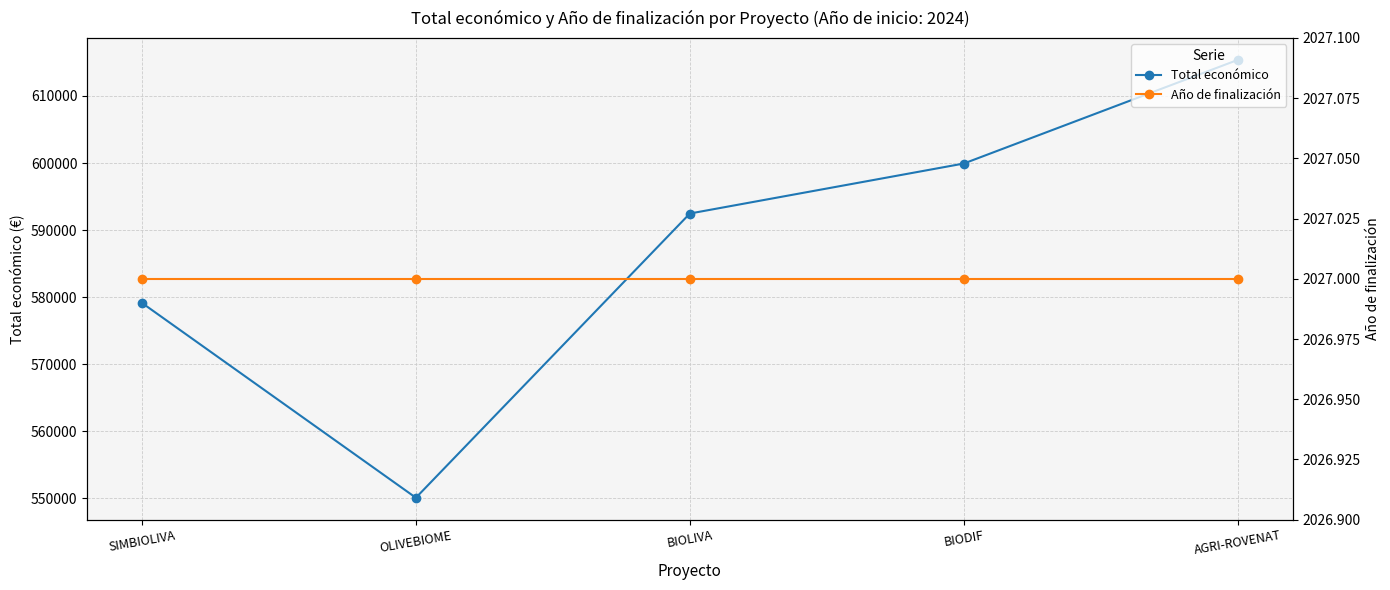

Between SIMBIOLIVA and BIODIF, which is larger?

BIODIF